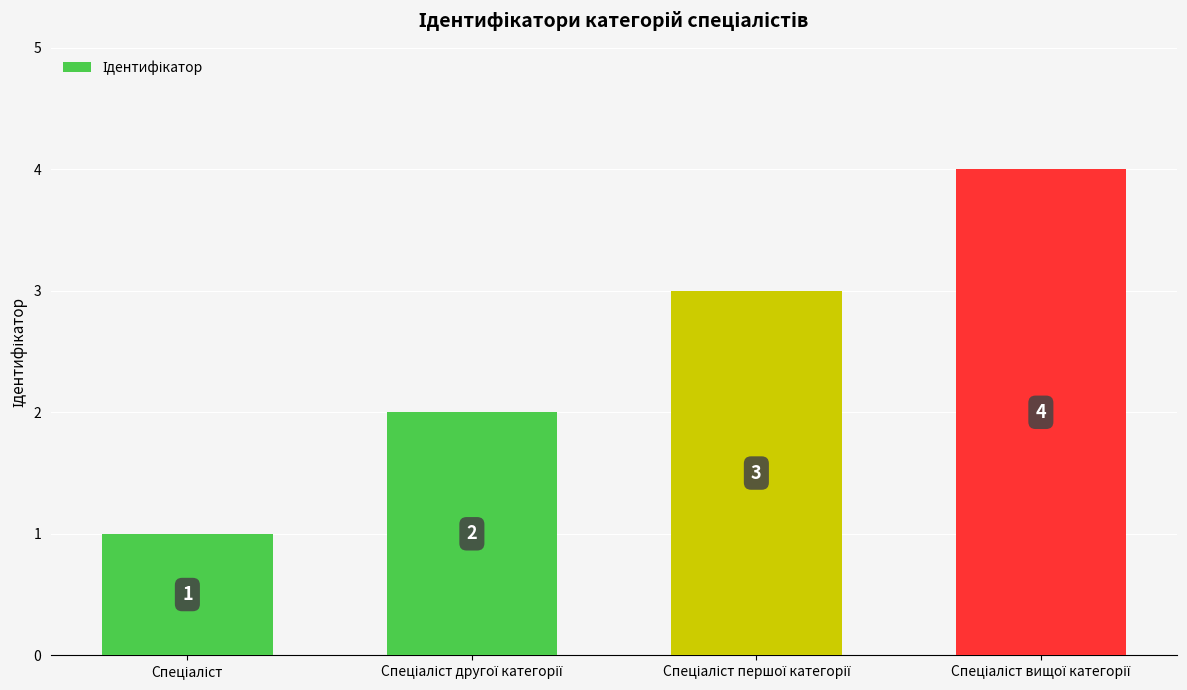

Count the values in the range 2 to 4.

3